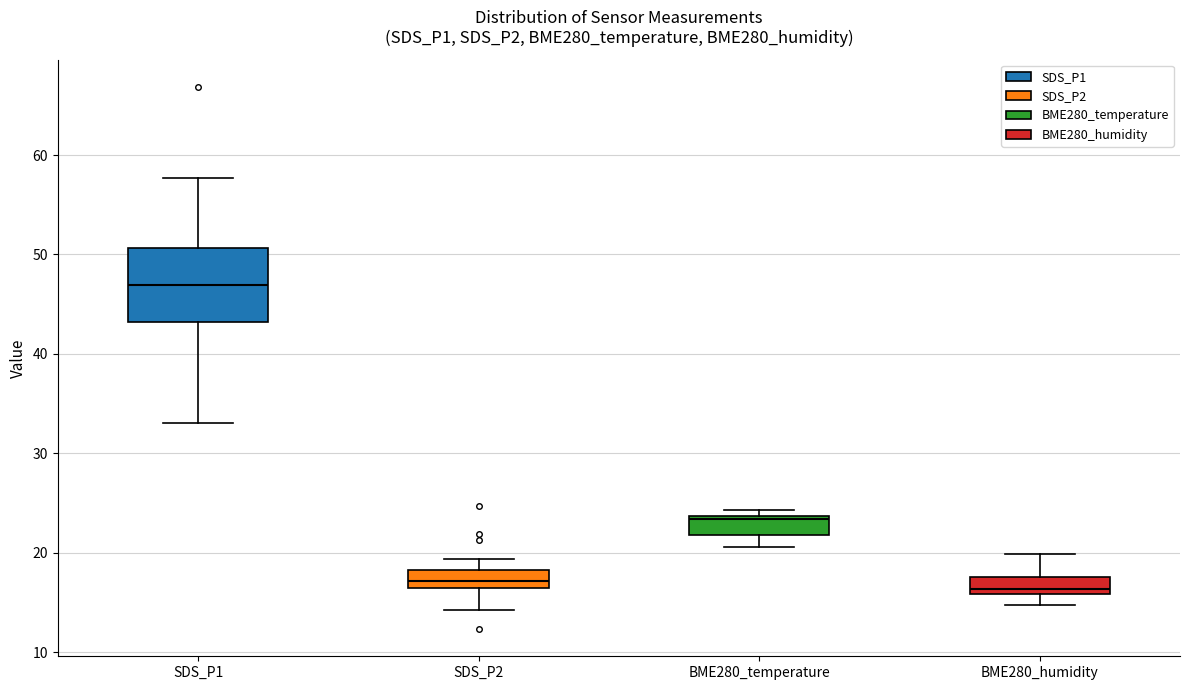

Which box's median line is the highest?

SDS_P1